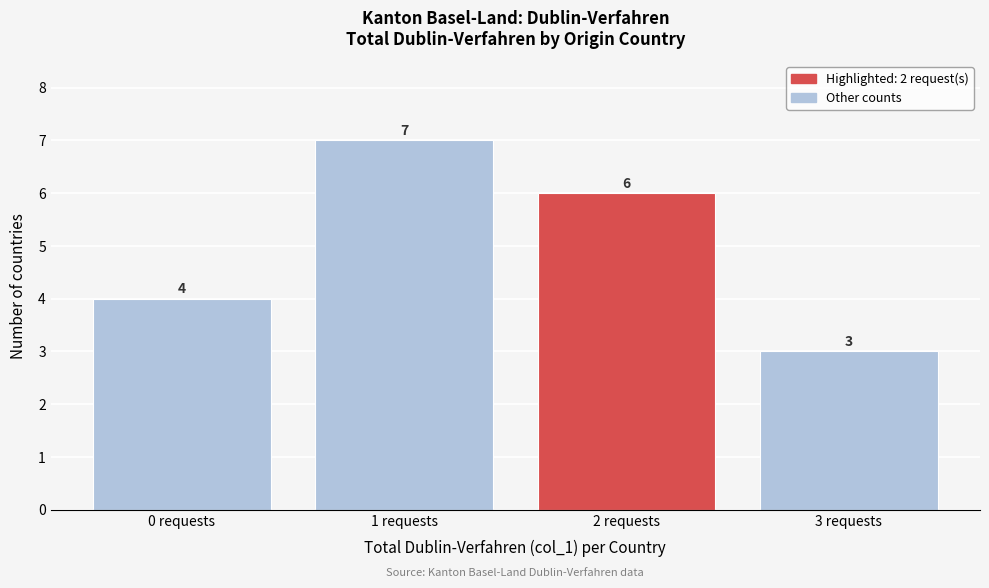

Reading right to left, transcribe all the data shown in this chart.

3	6	7	4